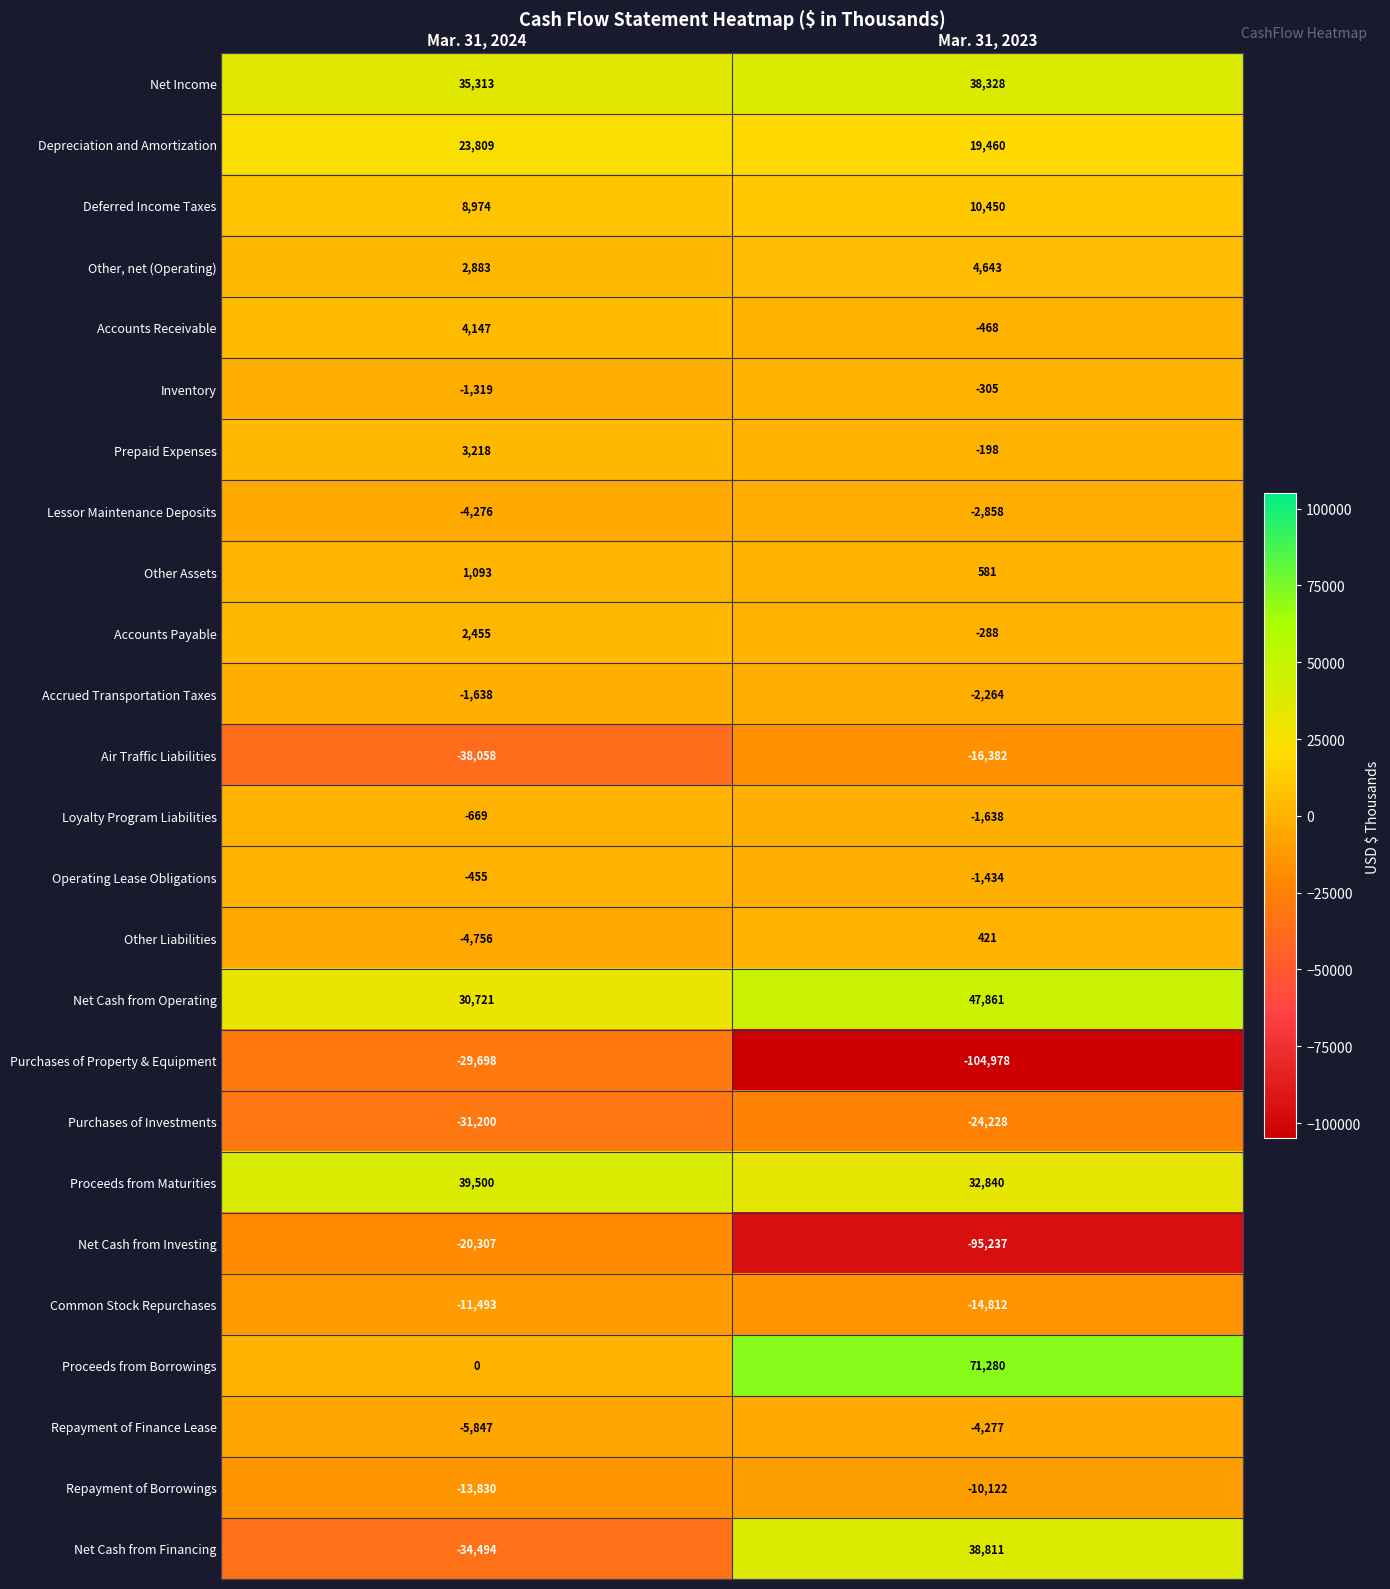

What is the greatest value displayed?

71280